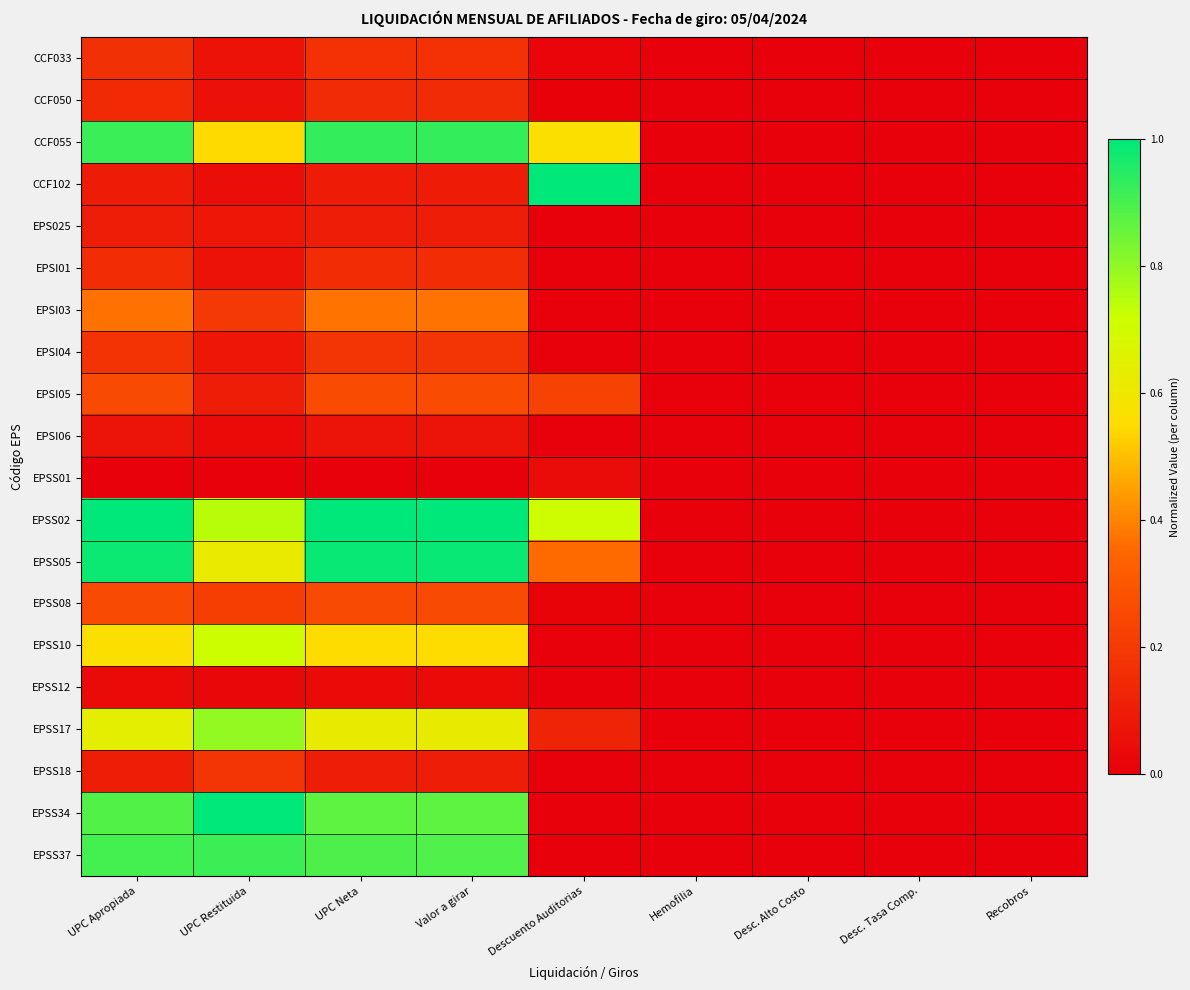

What is the maximum value shown in the chart?

1.0